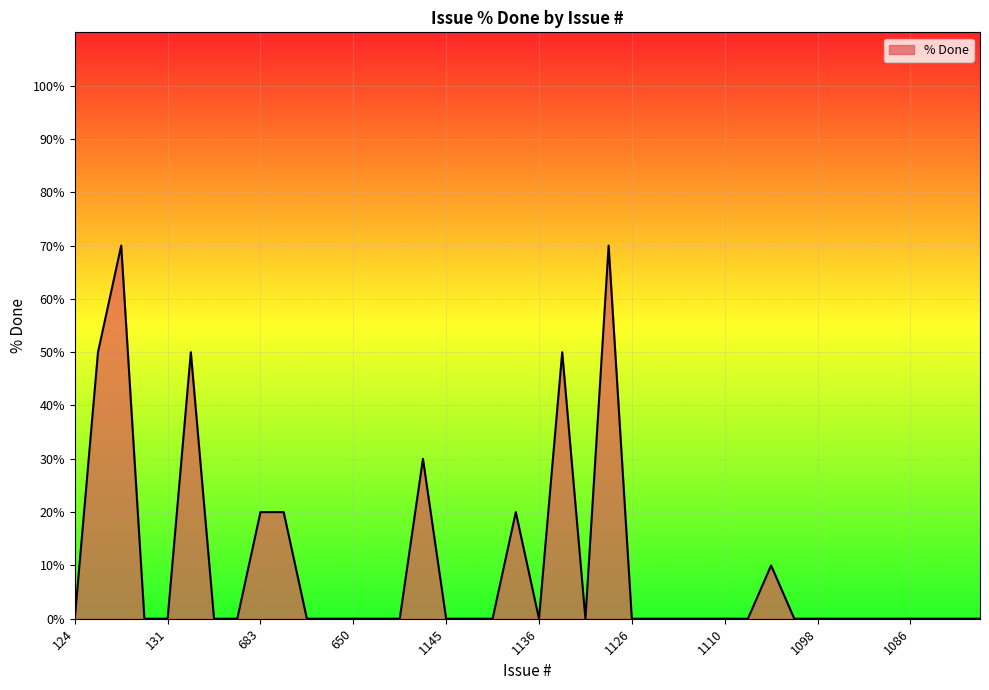

What is the difference between the maximum and minimum values?

70